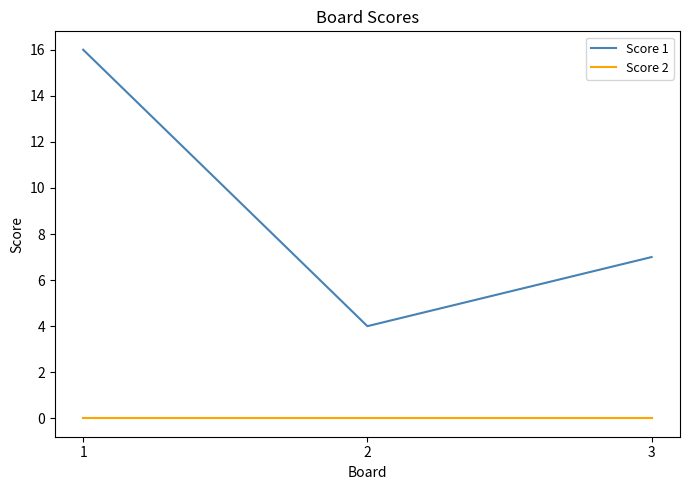

Which label corresponds to the largest value in the chart?

1